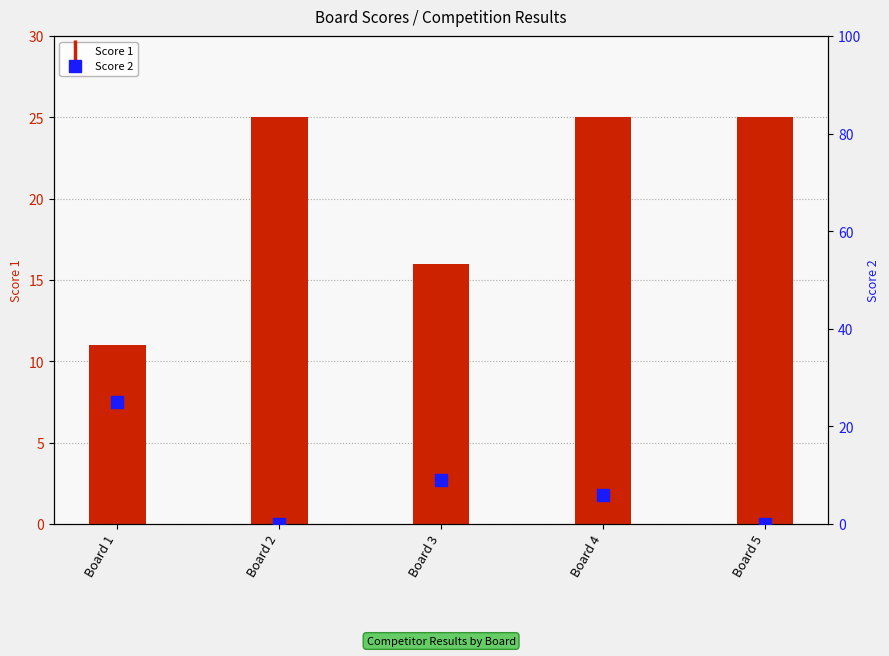

What is the difference between the maximum and second lowest values in the Score 2 series?

25